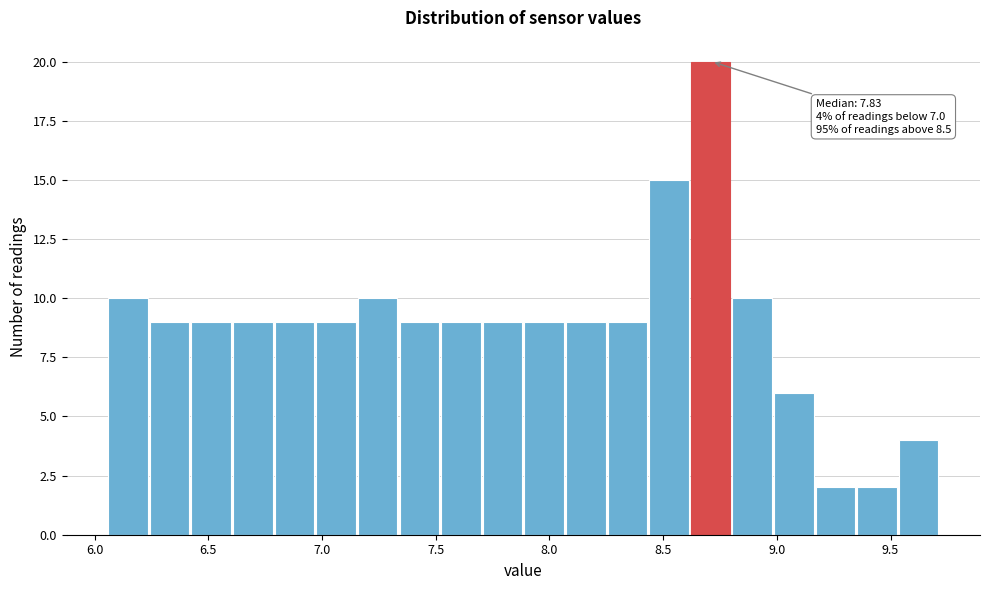

Read against the x-axis, roughly where is the centre of the tallest bar?

8.70